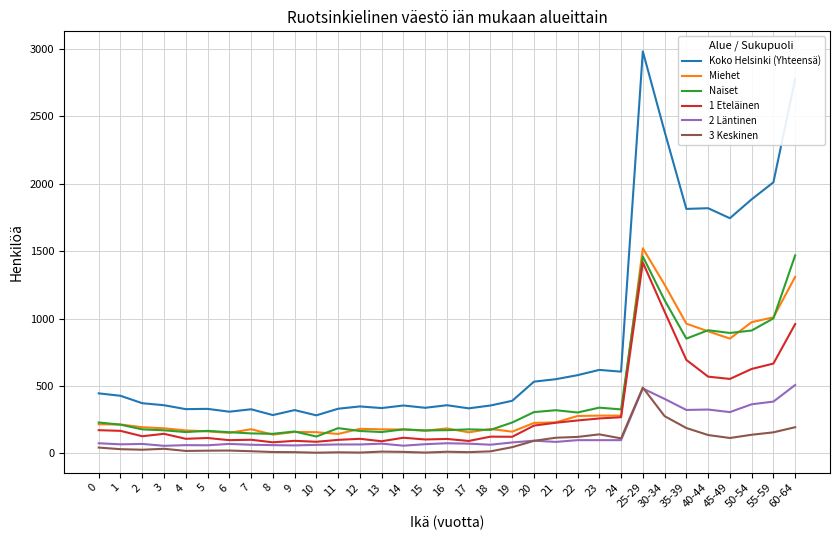

The value of 1 Eteläinen at 25-29 is 838. True or false?

False